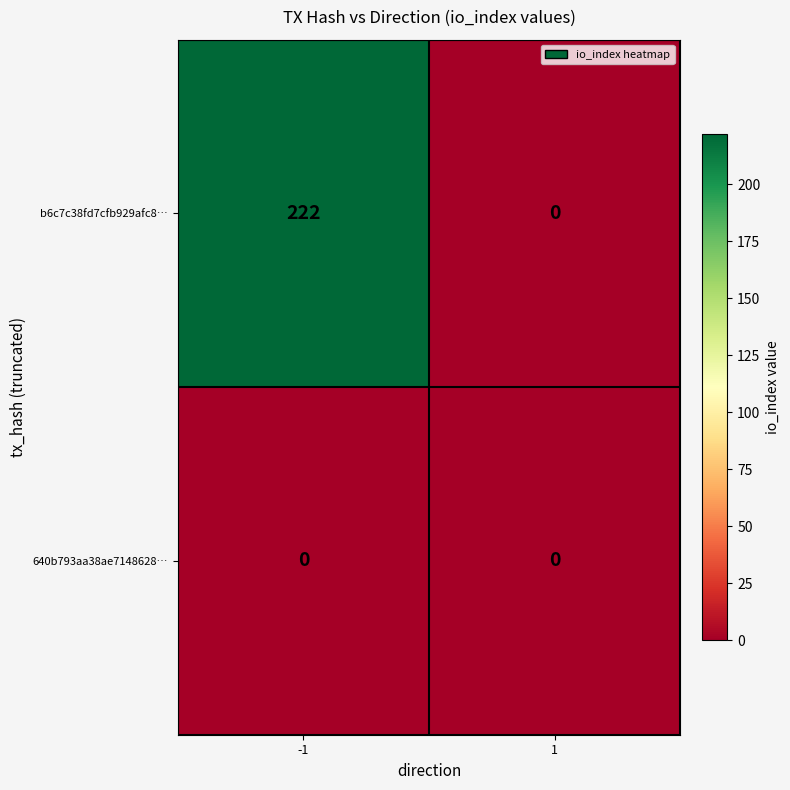

Reading right to left, what are all the values shown in this chart?

b6c7c38fd7cfb929afc8…: 1=0	-1=222
640b793aa38ae7148628…: 1=0	-1=0